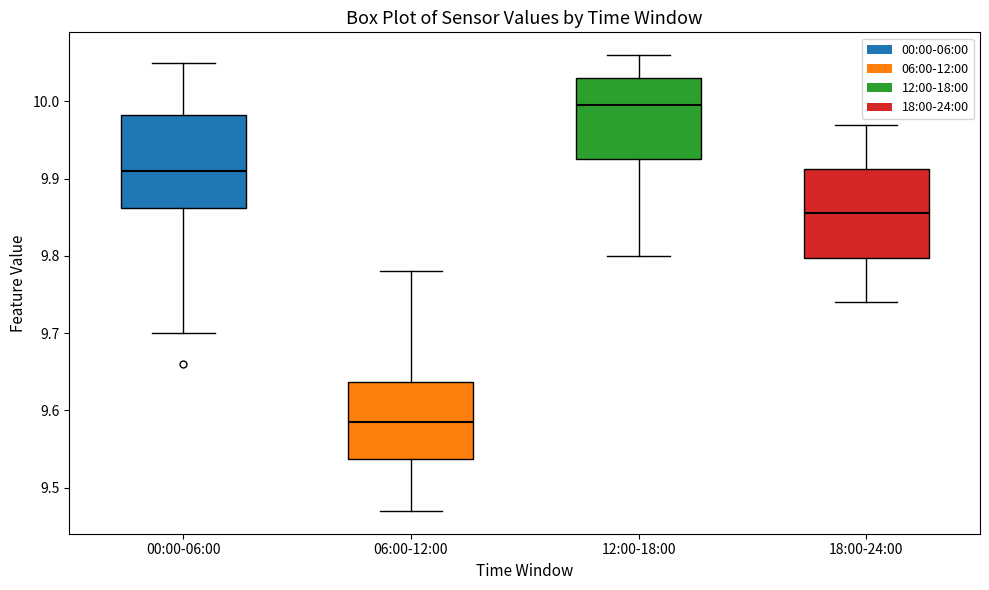

Reading left to right, transcribe this box plot: for each box, give where its median line is, the range the box spans, and where its two whiskers end, as read against the y-axis. The values are not printed on the chart, so give them approximately, as read against the axis.

00:00-06:00: median 9.91, box 9.86 to 9.98, whiskers 9.70 to 10.05
06:00-12:00: median 9.59, box 9.54 to 9.64, whiskers 9.47 to 9.78
12:00-18:00: median 10.00, box 9.93 to 10.03, whiskers 9.80 to 10.06
18:00-24:00: median 9.86, box 9.80 to 9.91, whiskers 9.74 to 9.97